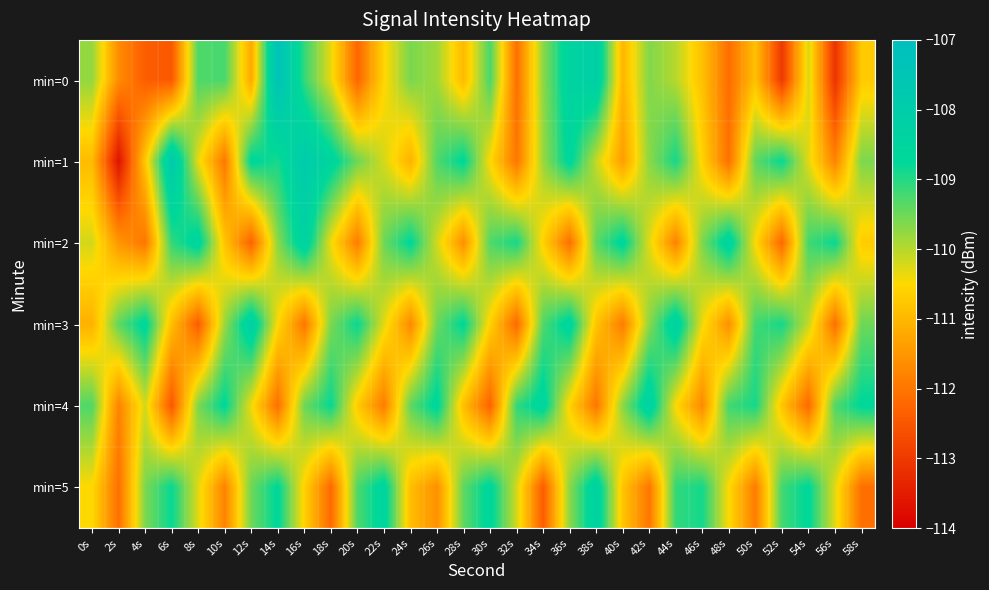

What is the spread (max minus min) of values at 24s?

3.0